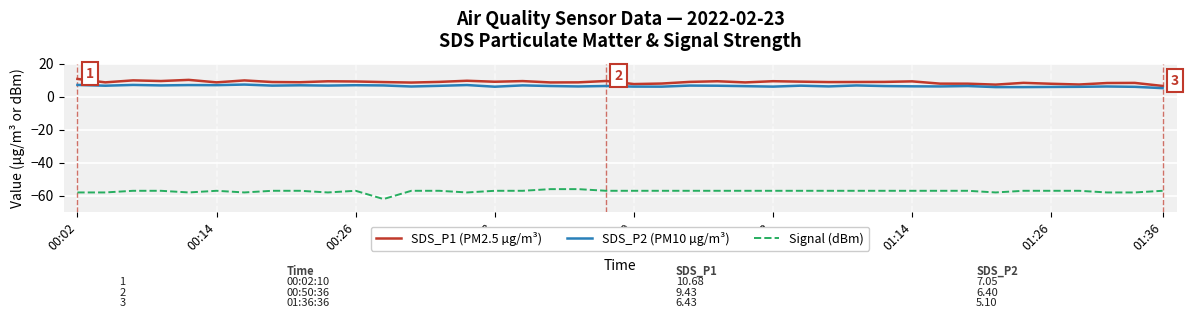

What is the maximum value for Signal (dBm)?

-56.0